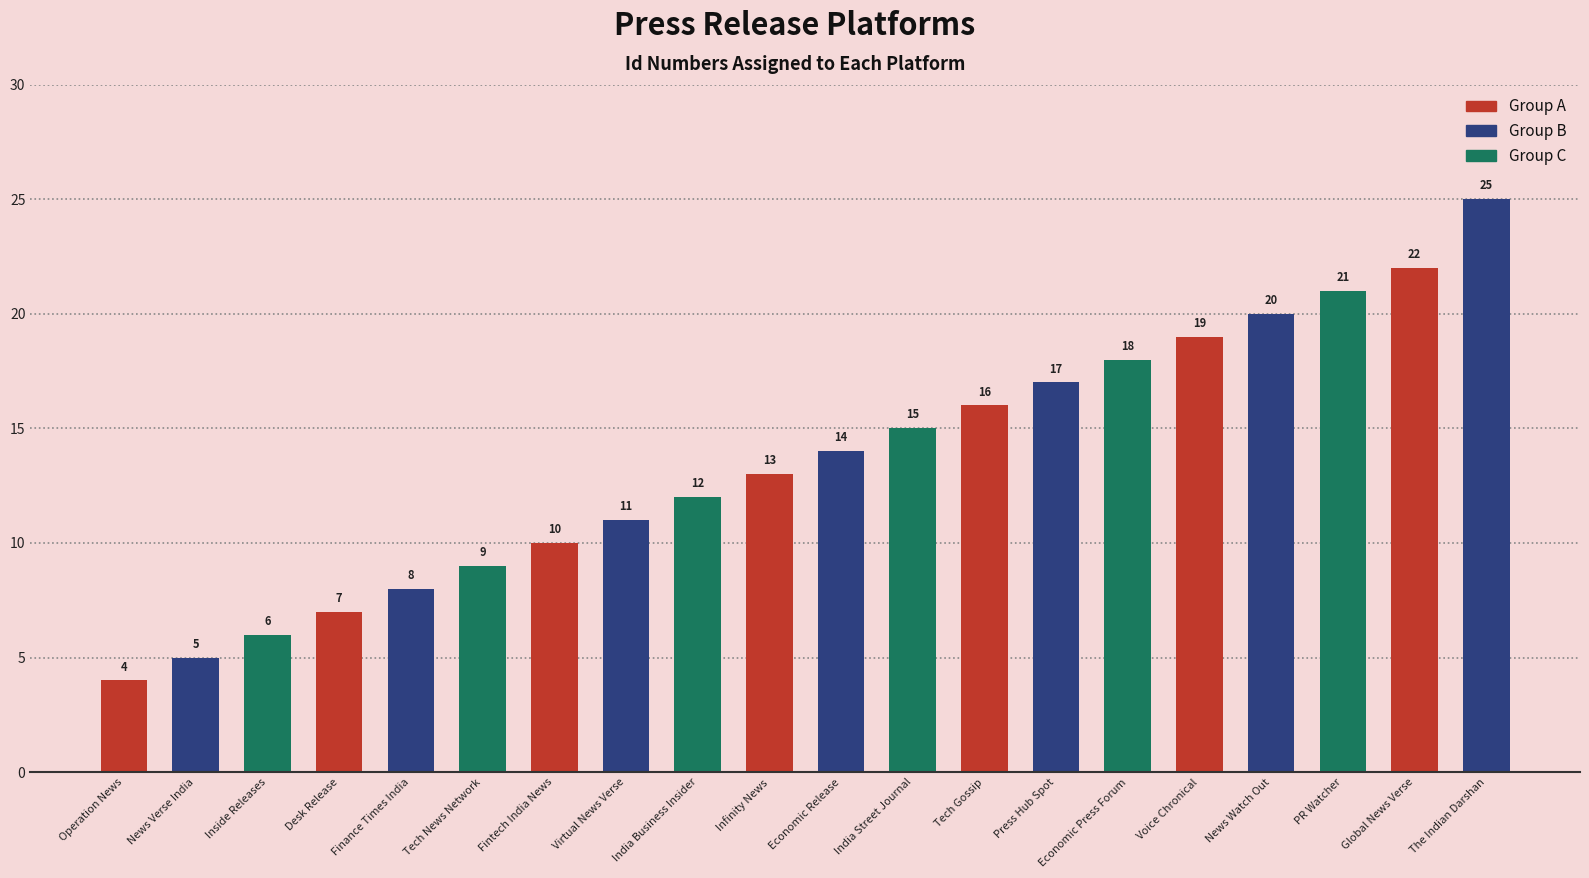

Reading left to right, extract all data points from this chart.

4	5	6	7	8	9	10	11	12	13	14	15	16	17	18	19	20	21	22	25